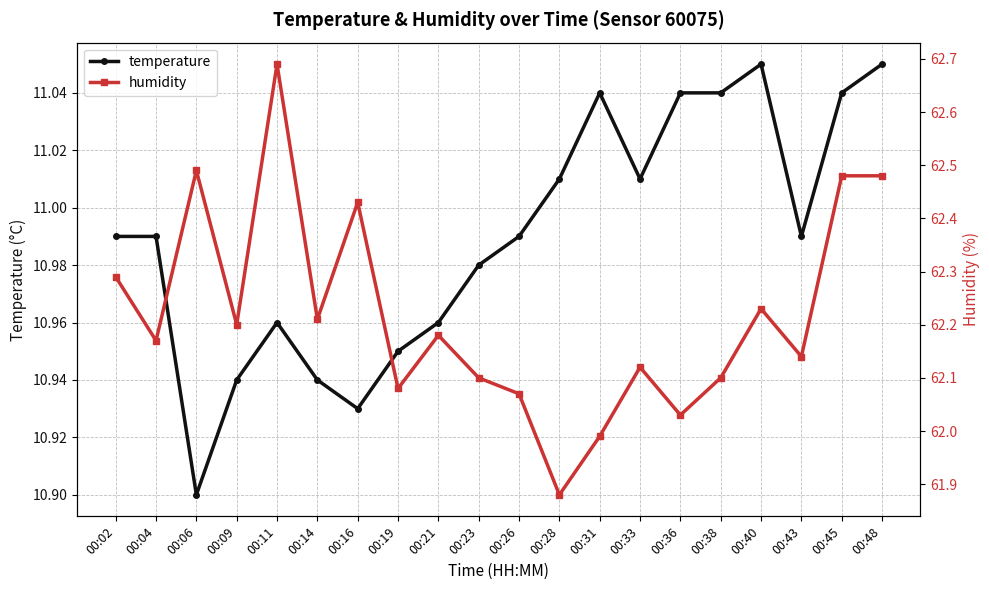

What is the sum of all humidity values?

1244.4